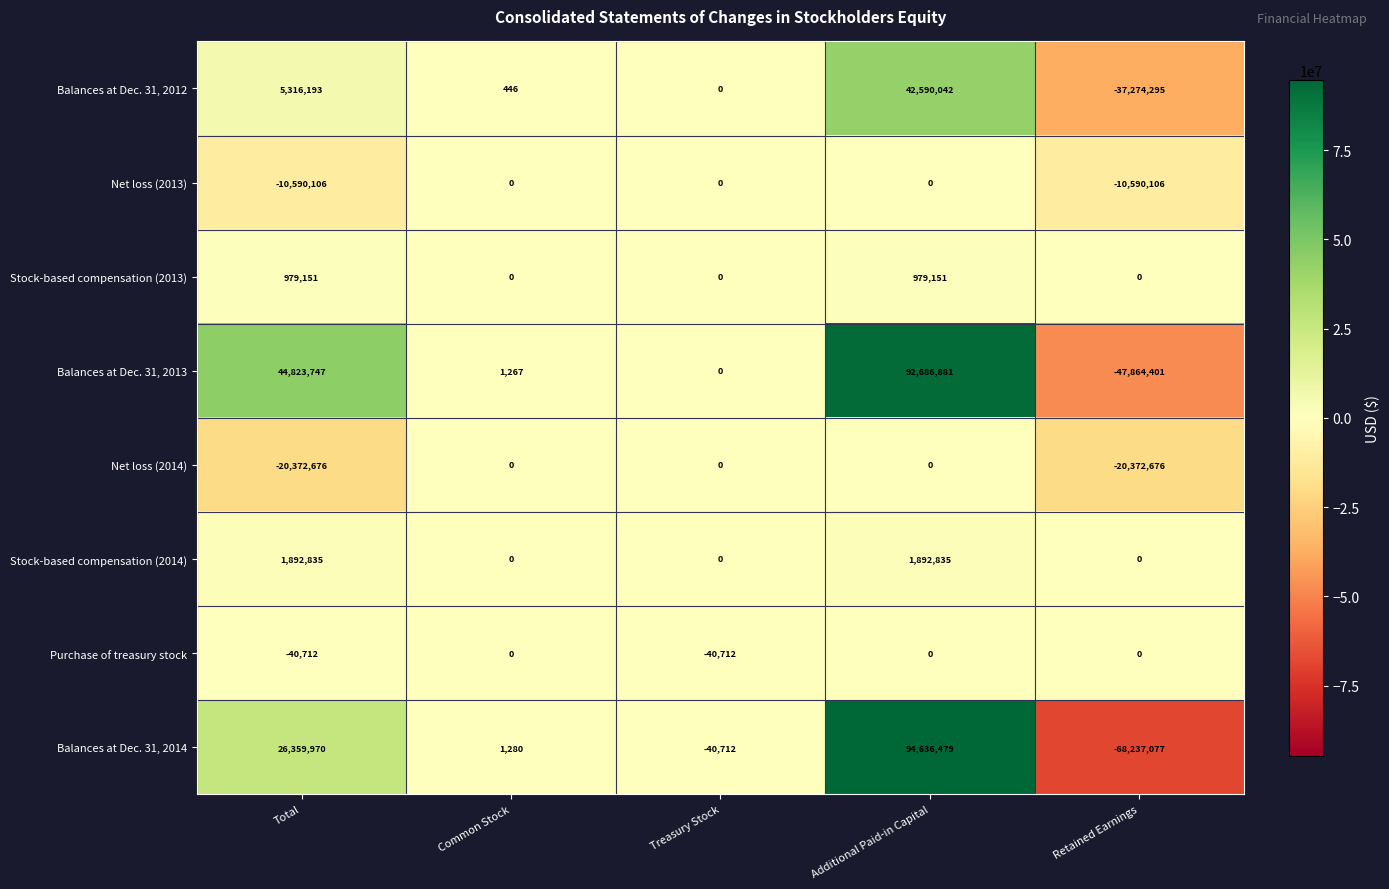

How many distinct data groups are displayed?

8